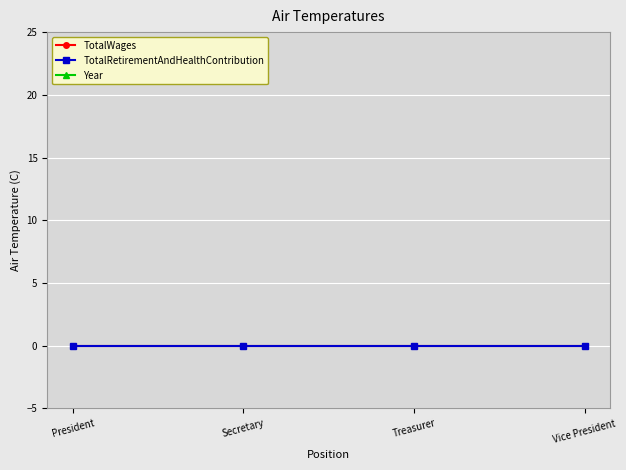

What is the total value across all series at Treasurer?

2014